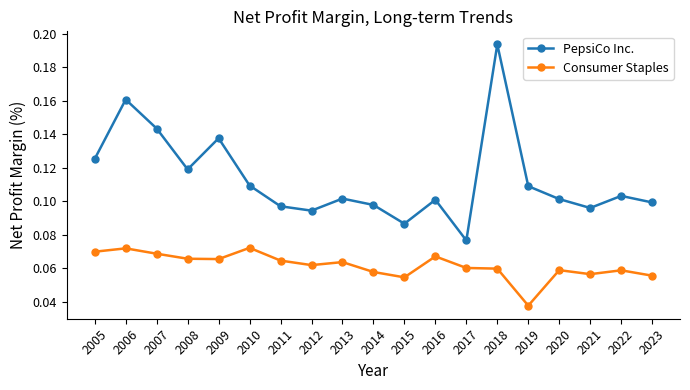

How many Consumer Staples values are between 0 and 1?

19